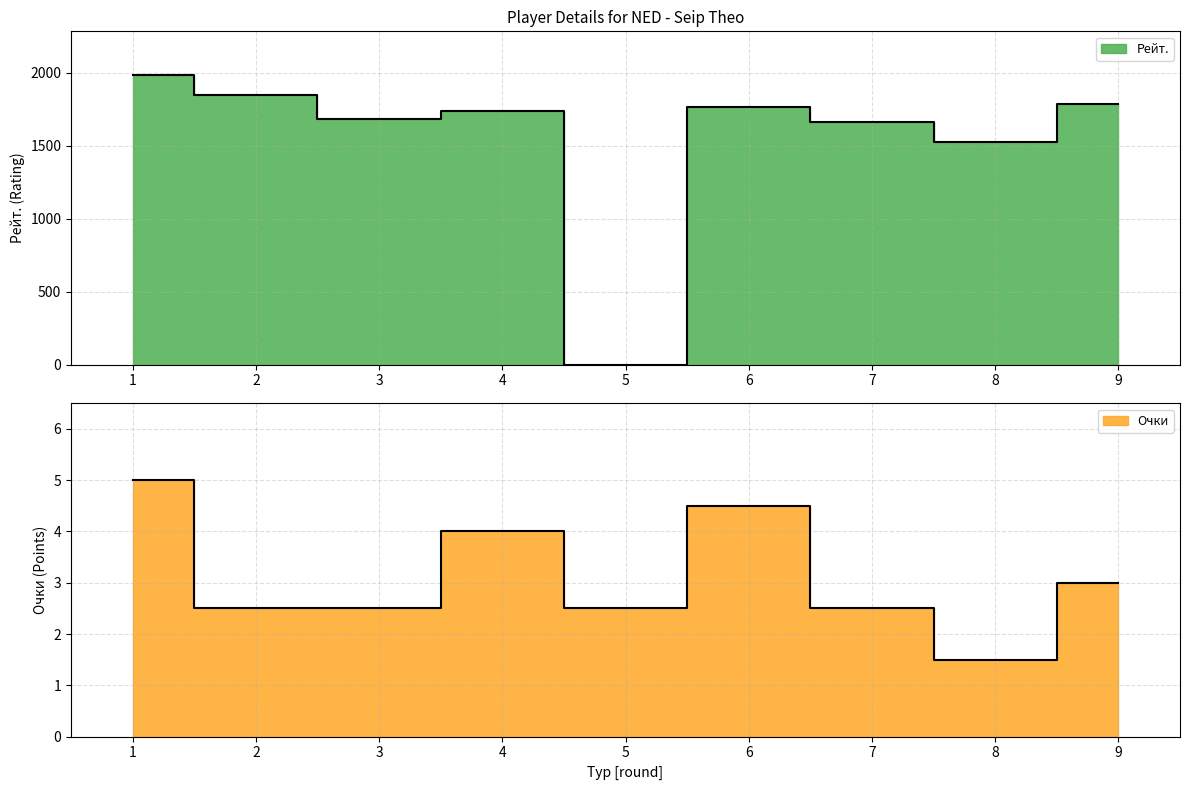

What are all the series names shown in the legend?

Рейт., Очки